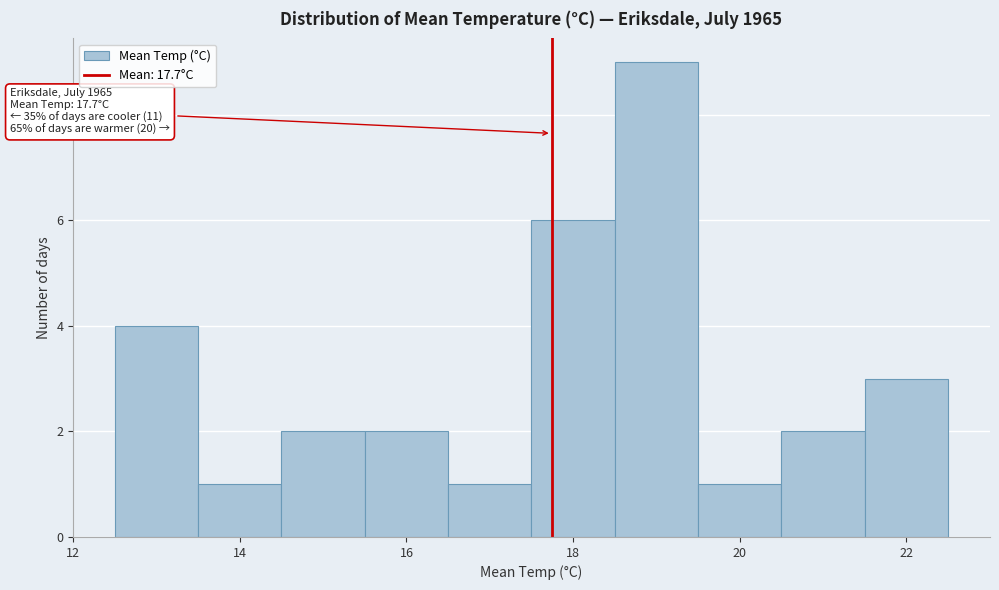

Over which range of the x-axis is the bar tallest?

18.5 to 19.5